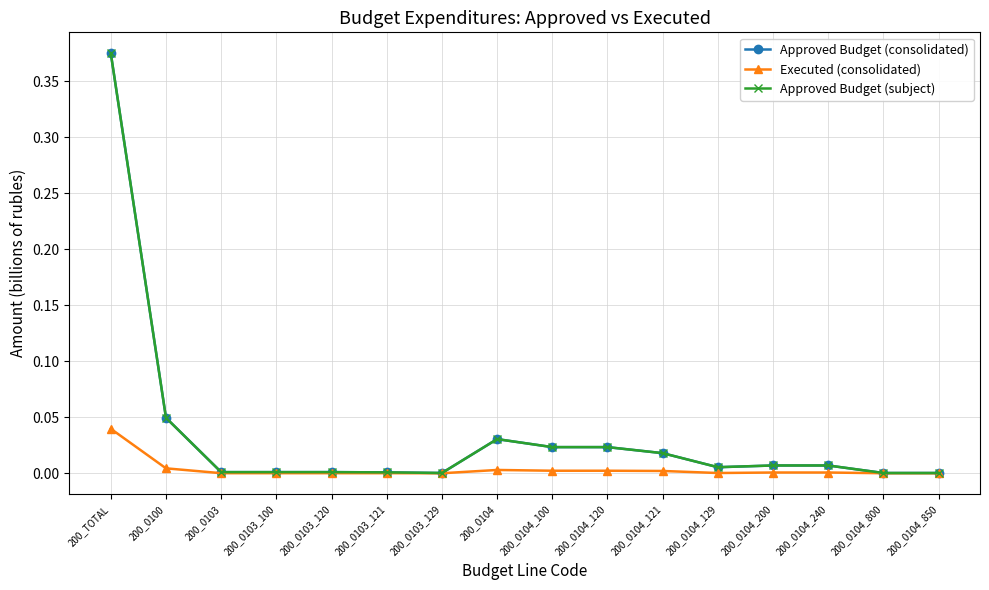

Does the chart have visible grid lines?

Yes